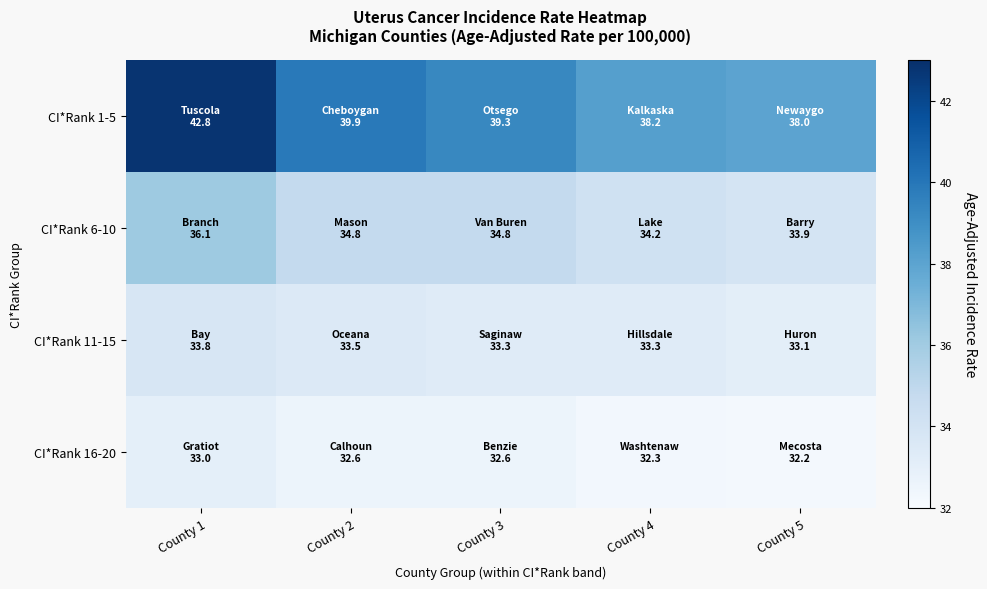

At which category is the sum across all series the highest?

County 1